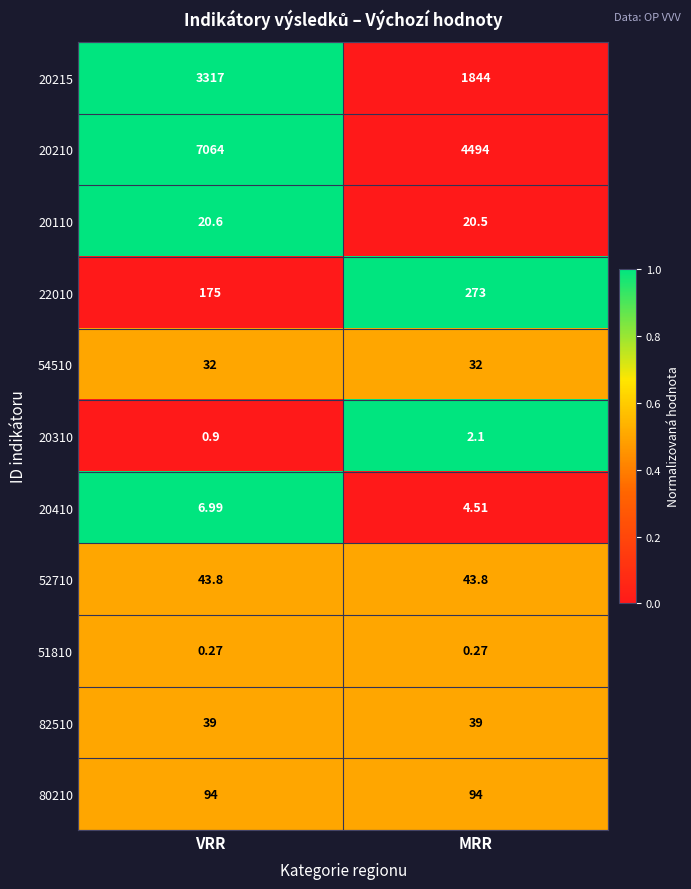

At which category is the sum across all series the highest?

VRR